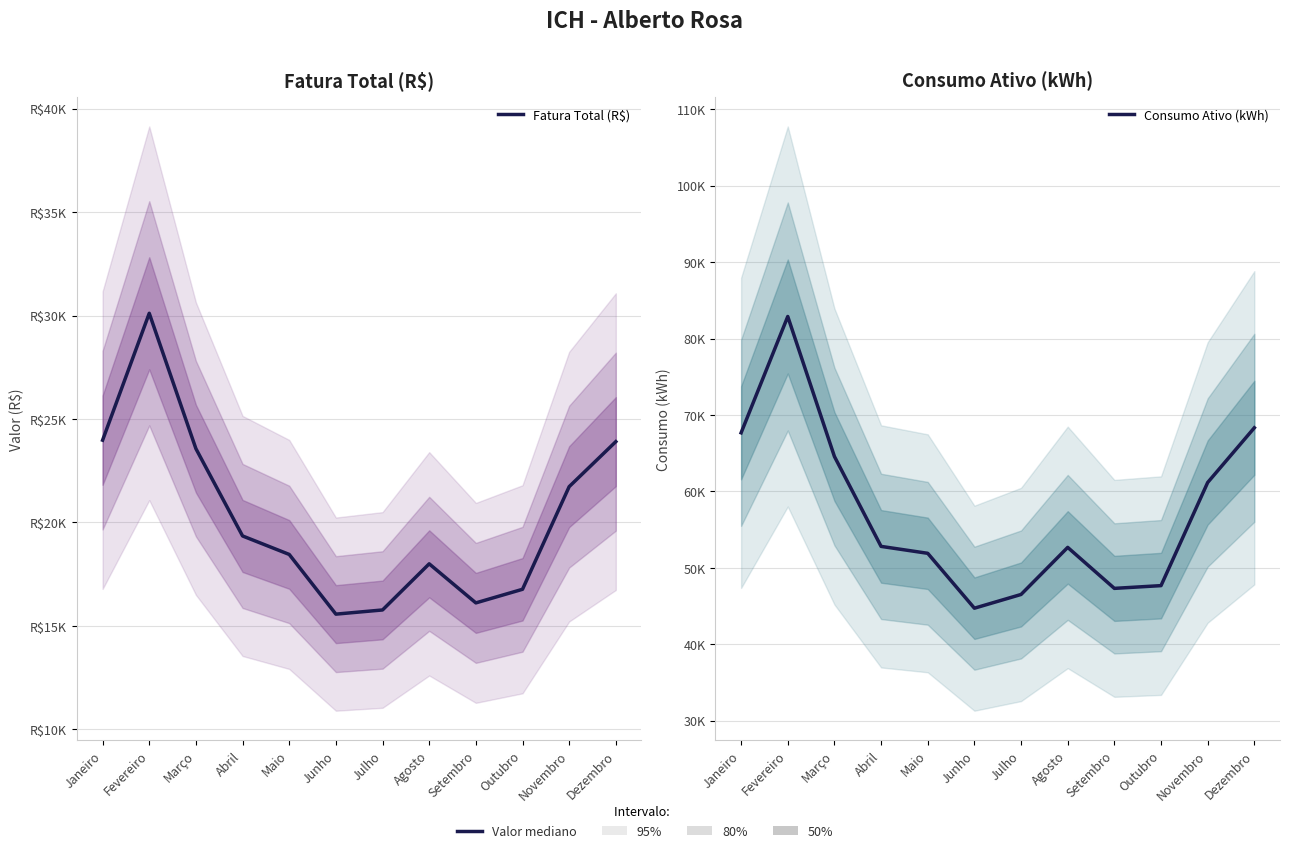

Rank the series at Maio from highest to lowest value.

Consumo Ativo (kWh), Fatura Total (R$)